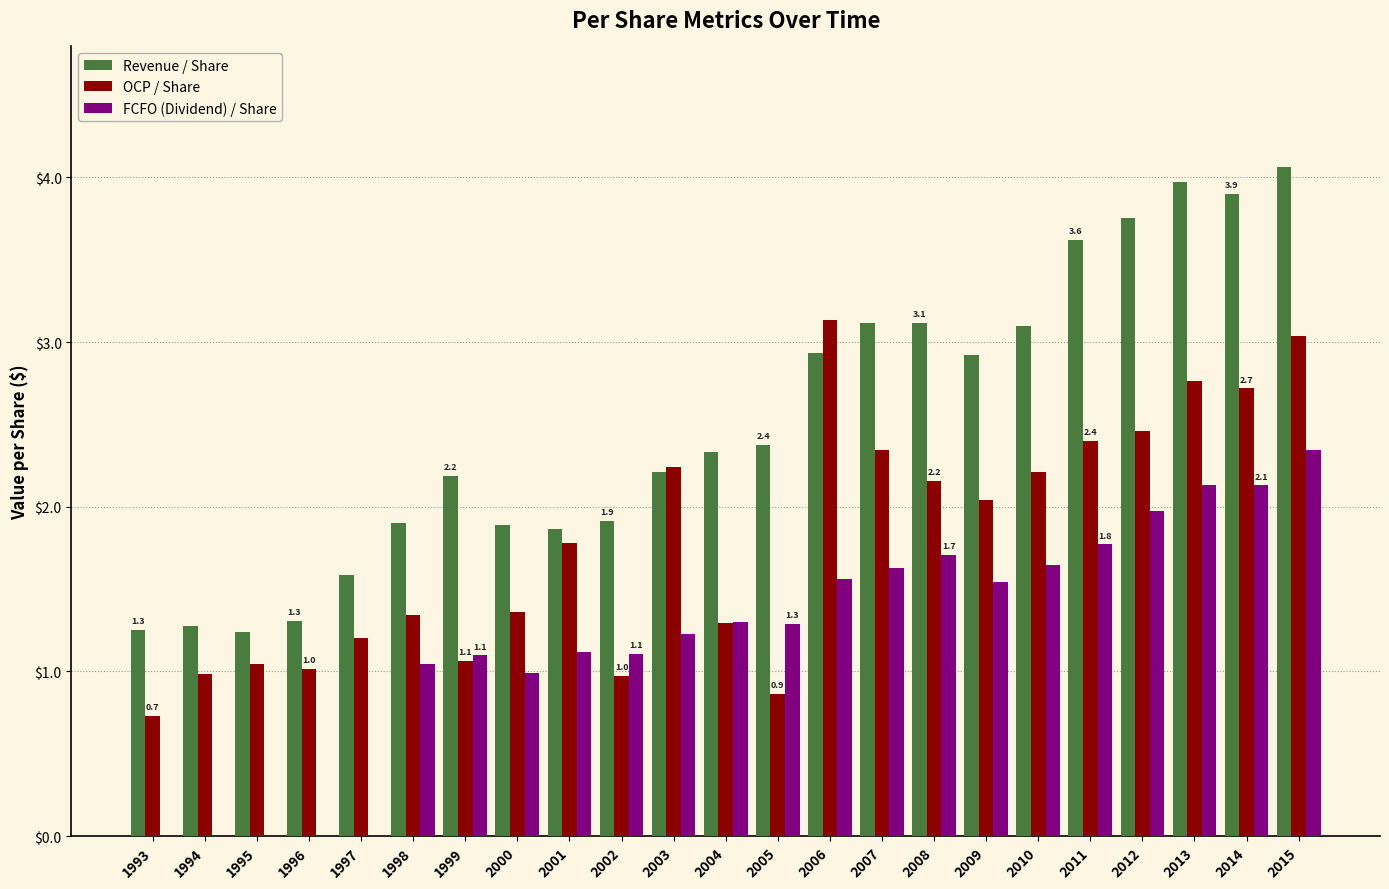

Read the Revenue / Share value at 2005.

2.4